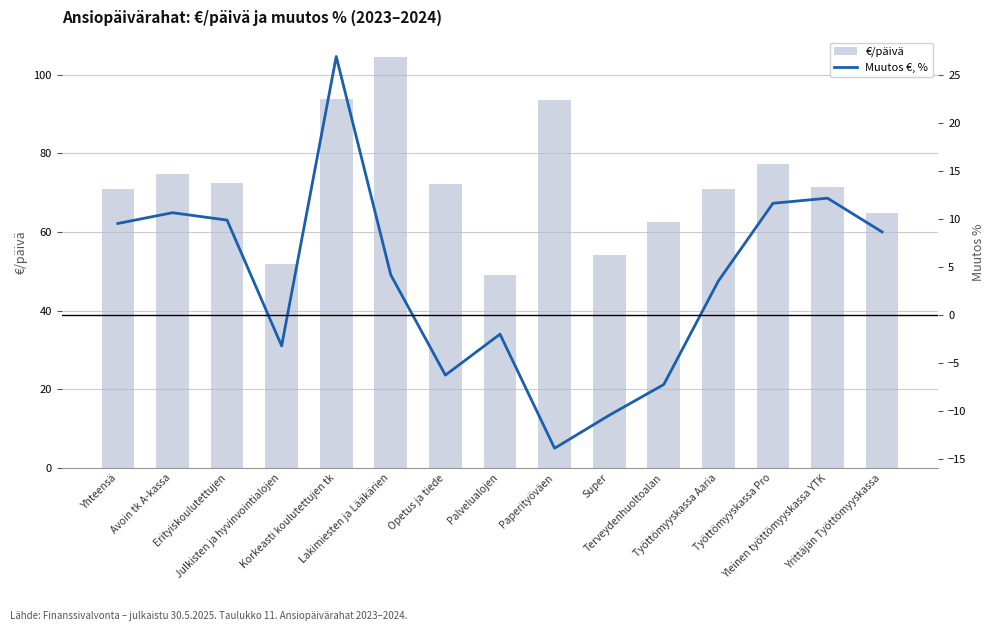

Does the chart contain any negative values?

Yes